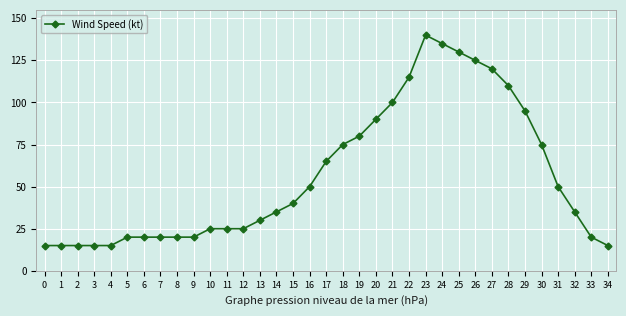

What value does the data have at 8, to the nearest 10?

20